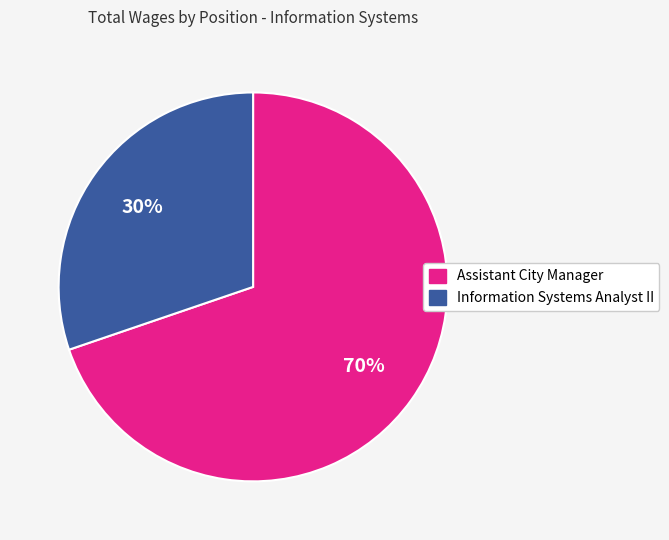

The Information Systems Analyst II slice represents 16% of the pie. True or false?

False